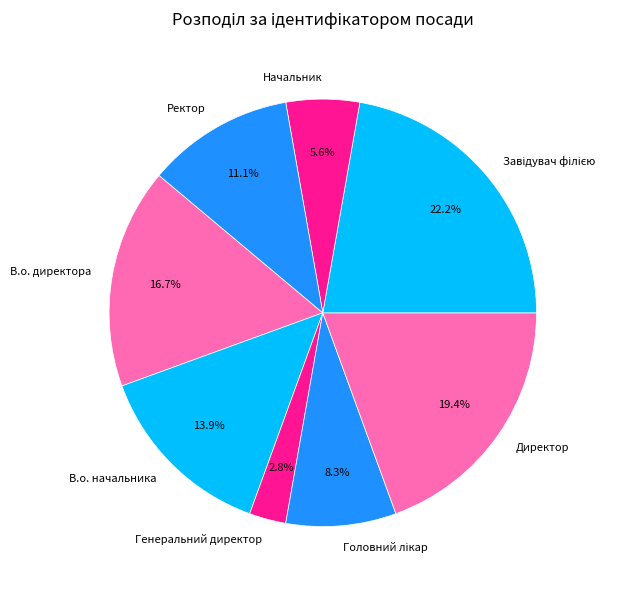

Which category has the smallest portion of the pie?

Генеральний директор